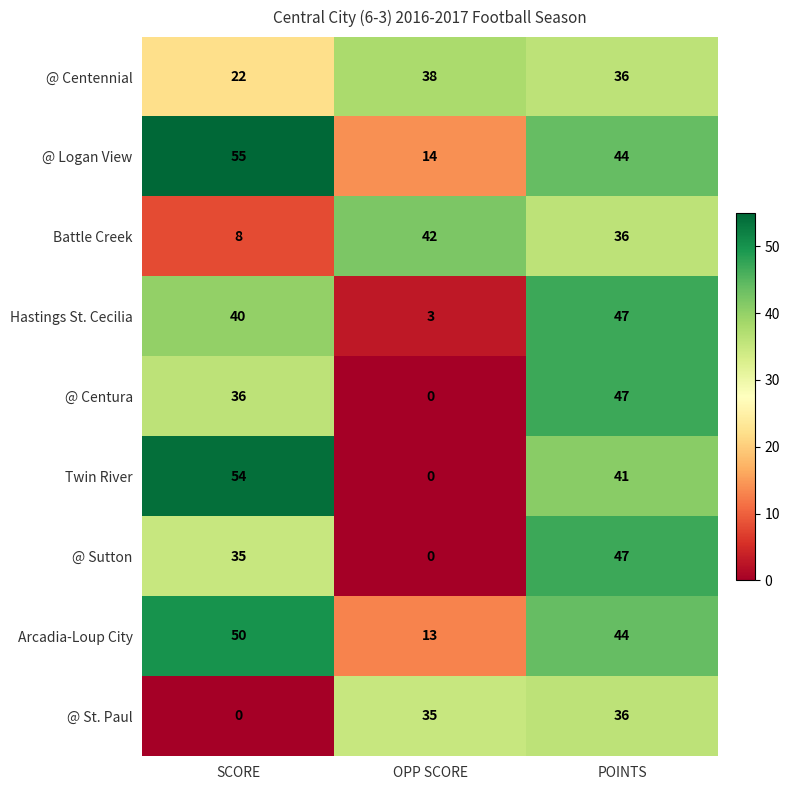

The @ Sutton series shows 25 at OPP SCORE. True or false?

False